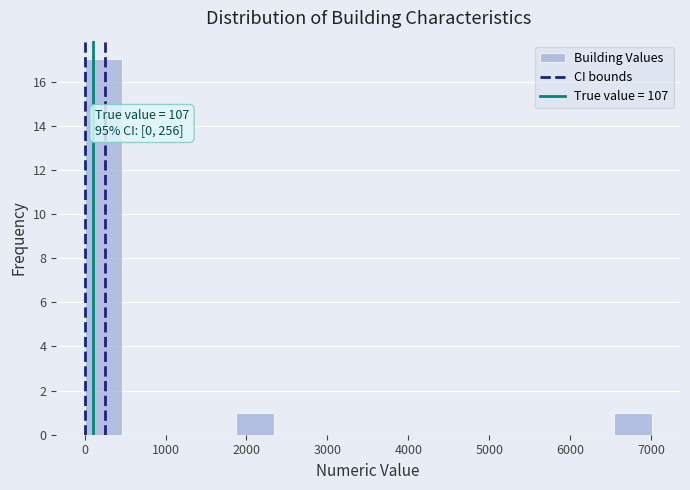

Over which range of the x-axis is the bar tallest?

0 to 500